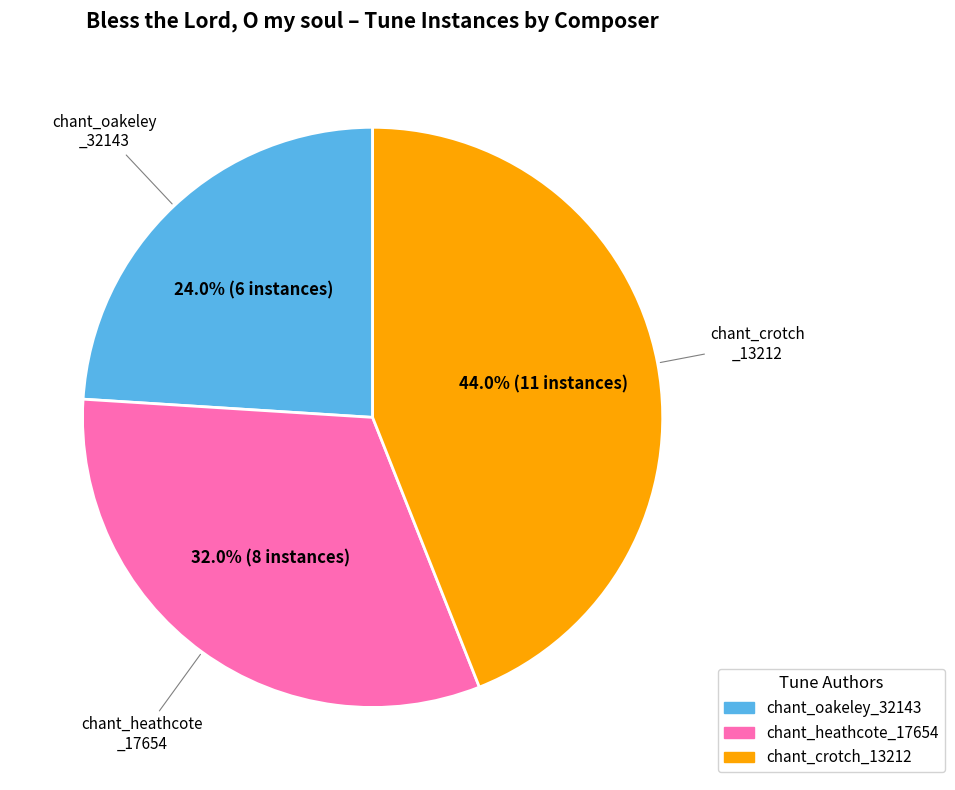

To the nearest percent, what portion does chant_oakeley_32143 represent?

24%